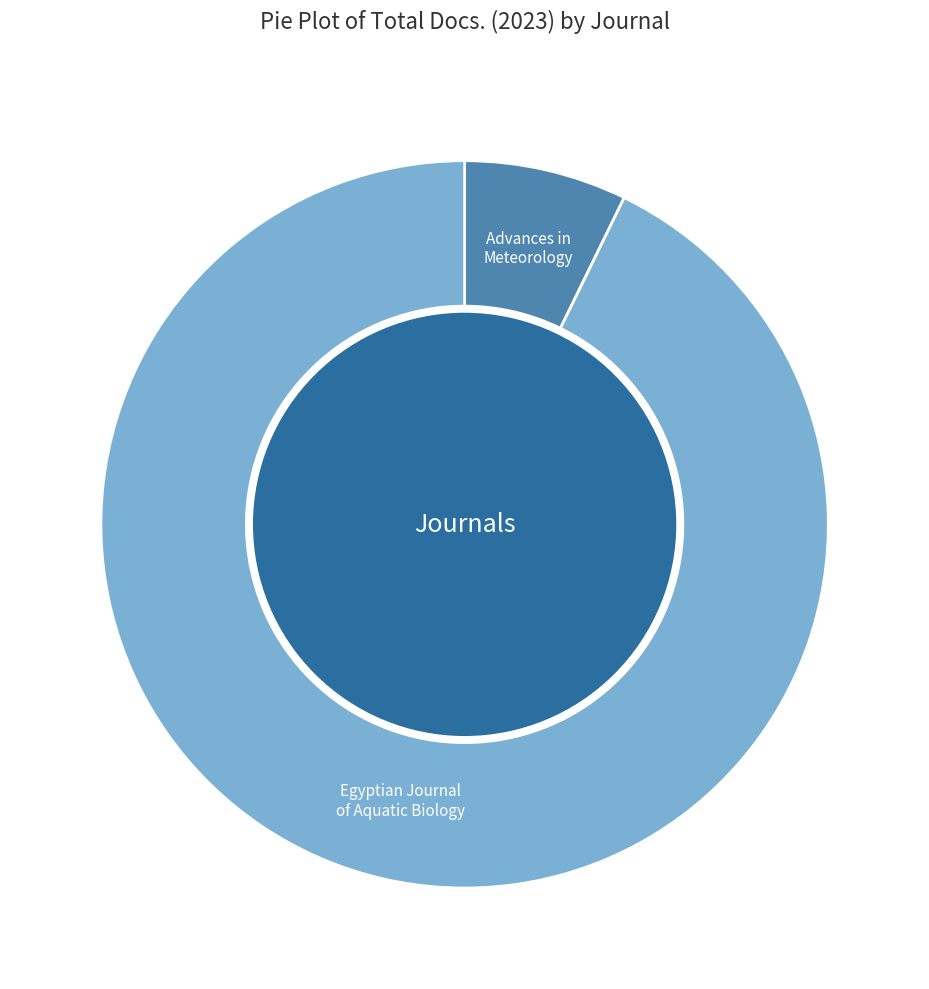

Is there any slice that represents more than half of the pie?

Yes